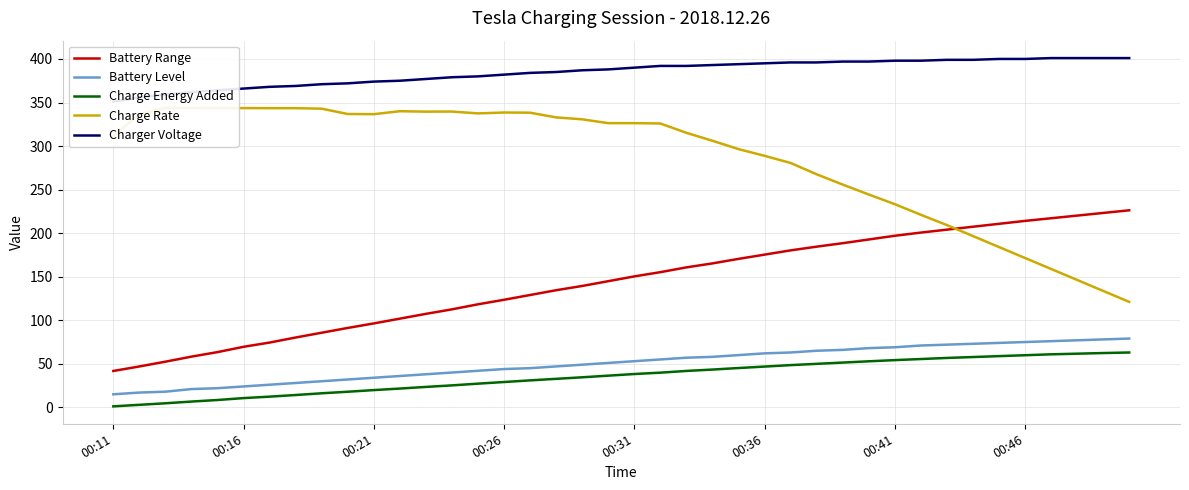

At which label does Battery Range reach its minimum?

00:11